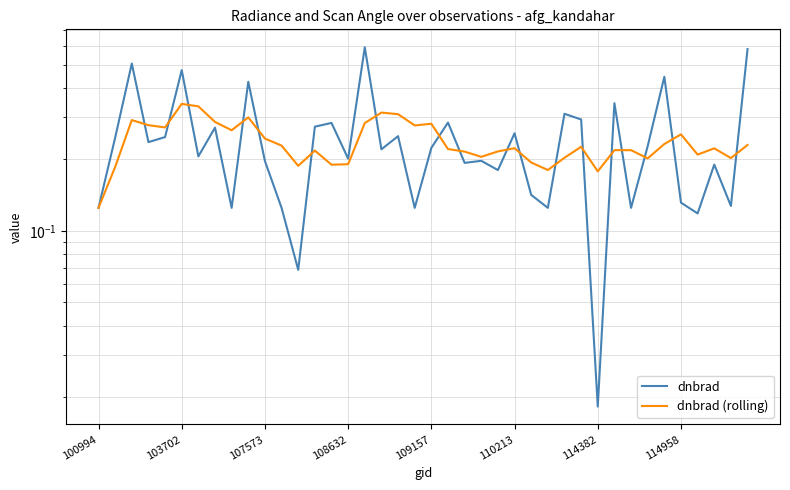

Where is dnbrad (rolling) nearest to the value 0?

100994